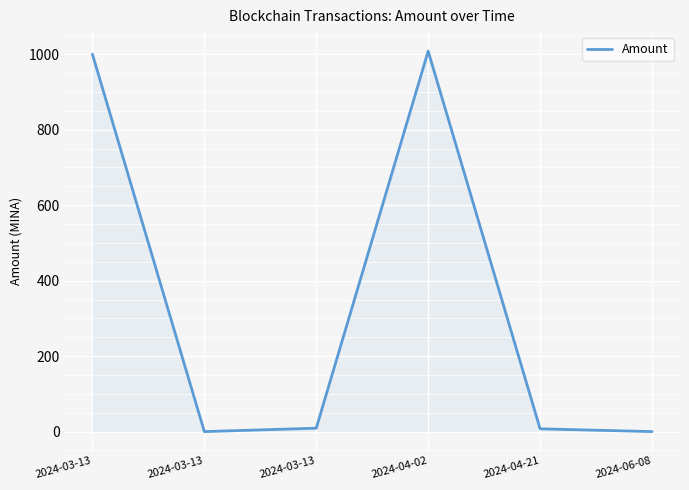

At which category does the data reach its first local valley?

2024-03-13